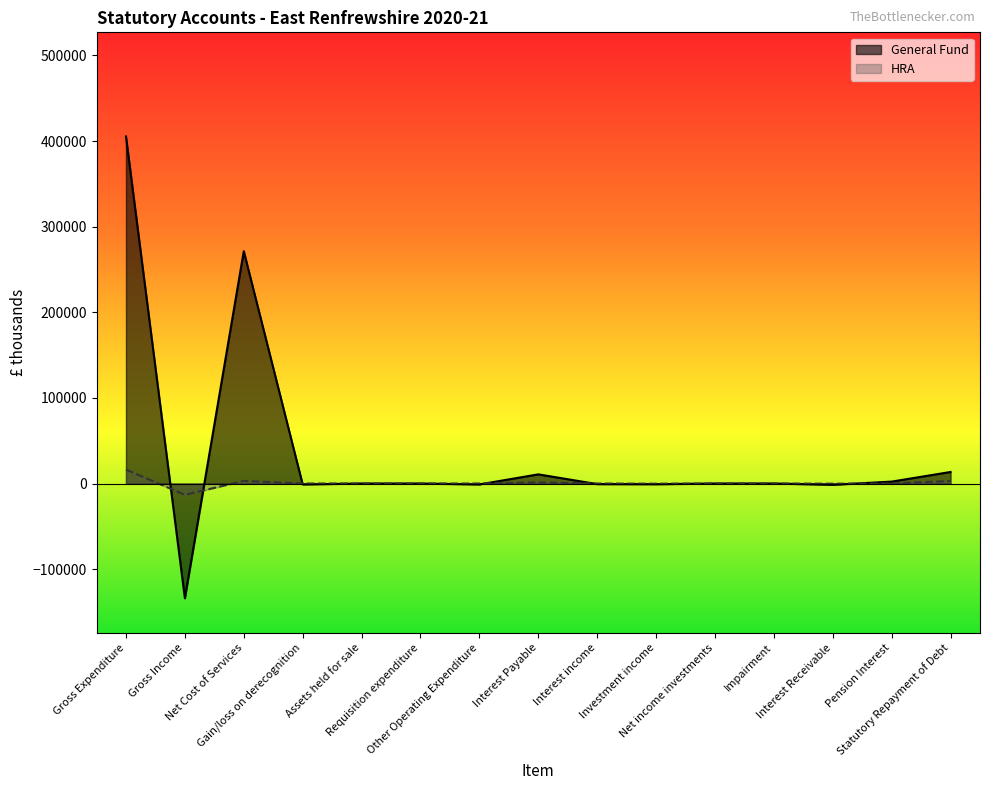

What is the label of the 5th point from the left?

Assets held for sale